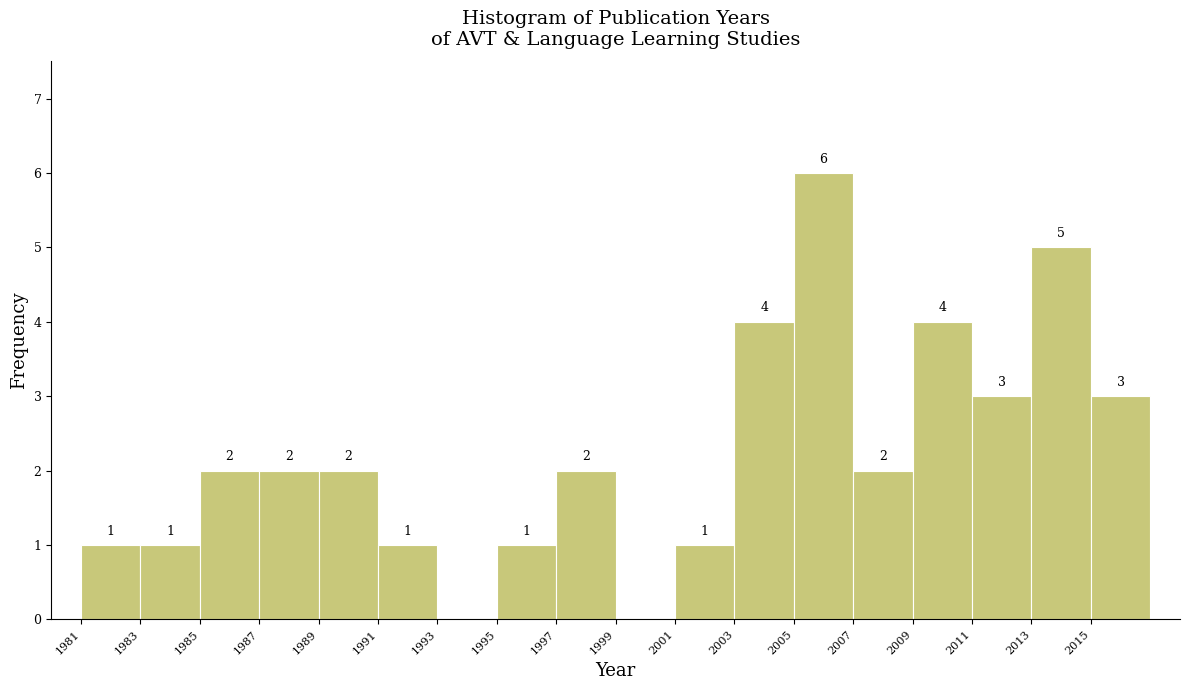

Which range on the x-axis has the tallest bar?

2005 to 2007